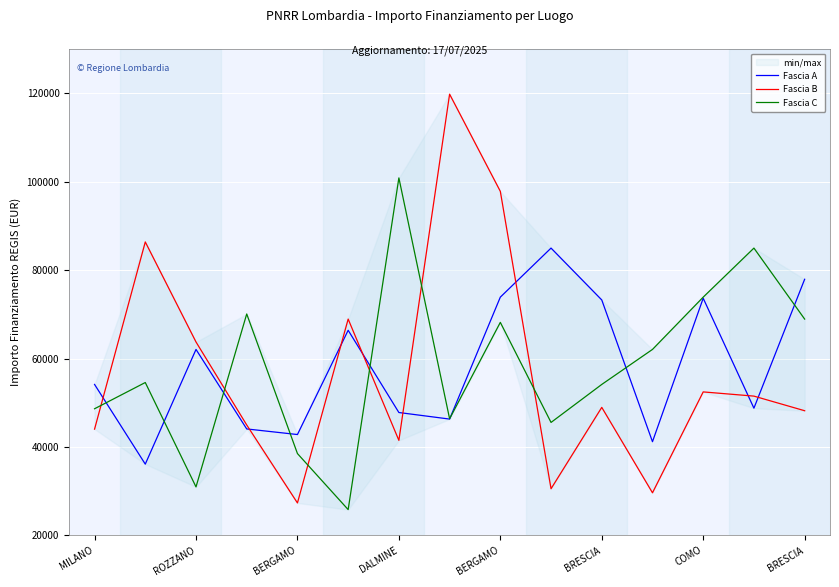

What is the lowest value of the Fascia B series?

27342.9